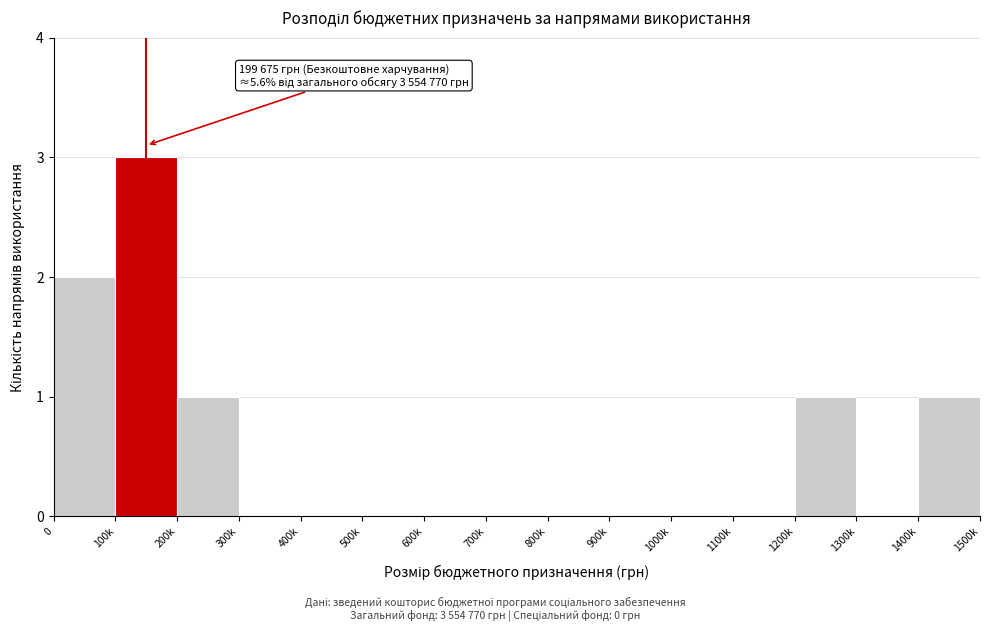

Reading right to left, list all the values displayed in this chart.

1400k=1	1300k=0	1200k=1	1100k=0	1000k=0	900k=0	800k=0	700k=0	600k=0	500k=0	400k=0	300k=0	200k=1	100k=3	0=2